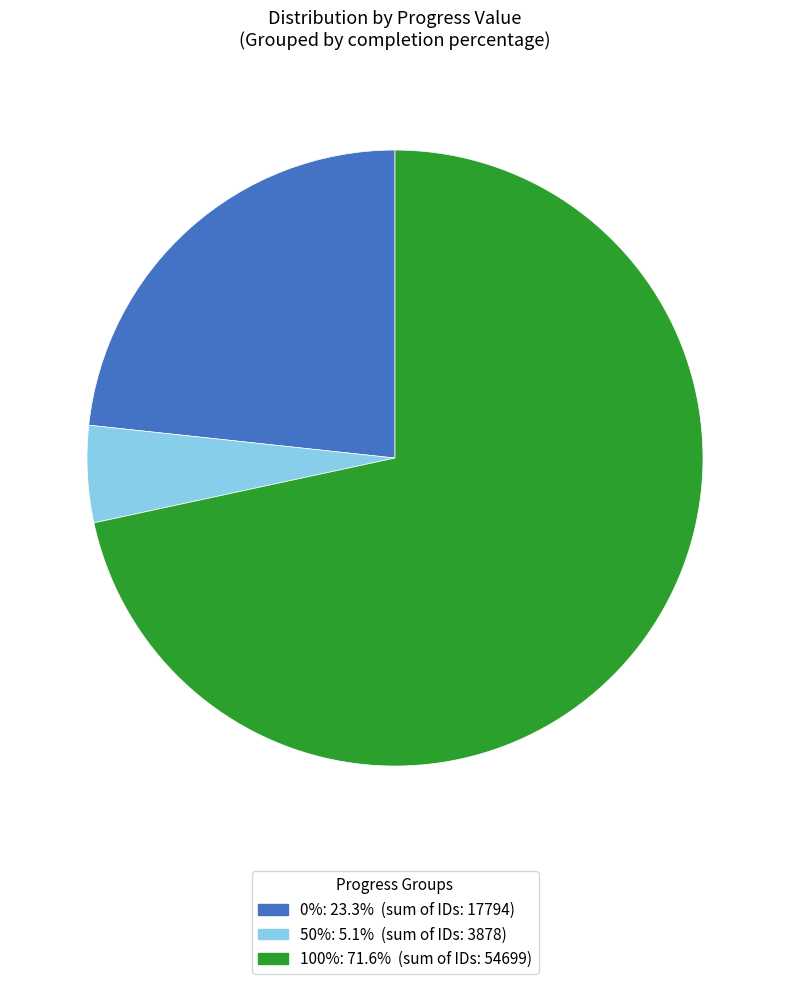

Is there a majority slice in this chart?

Yes